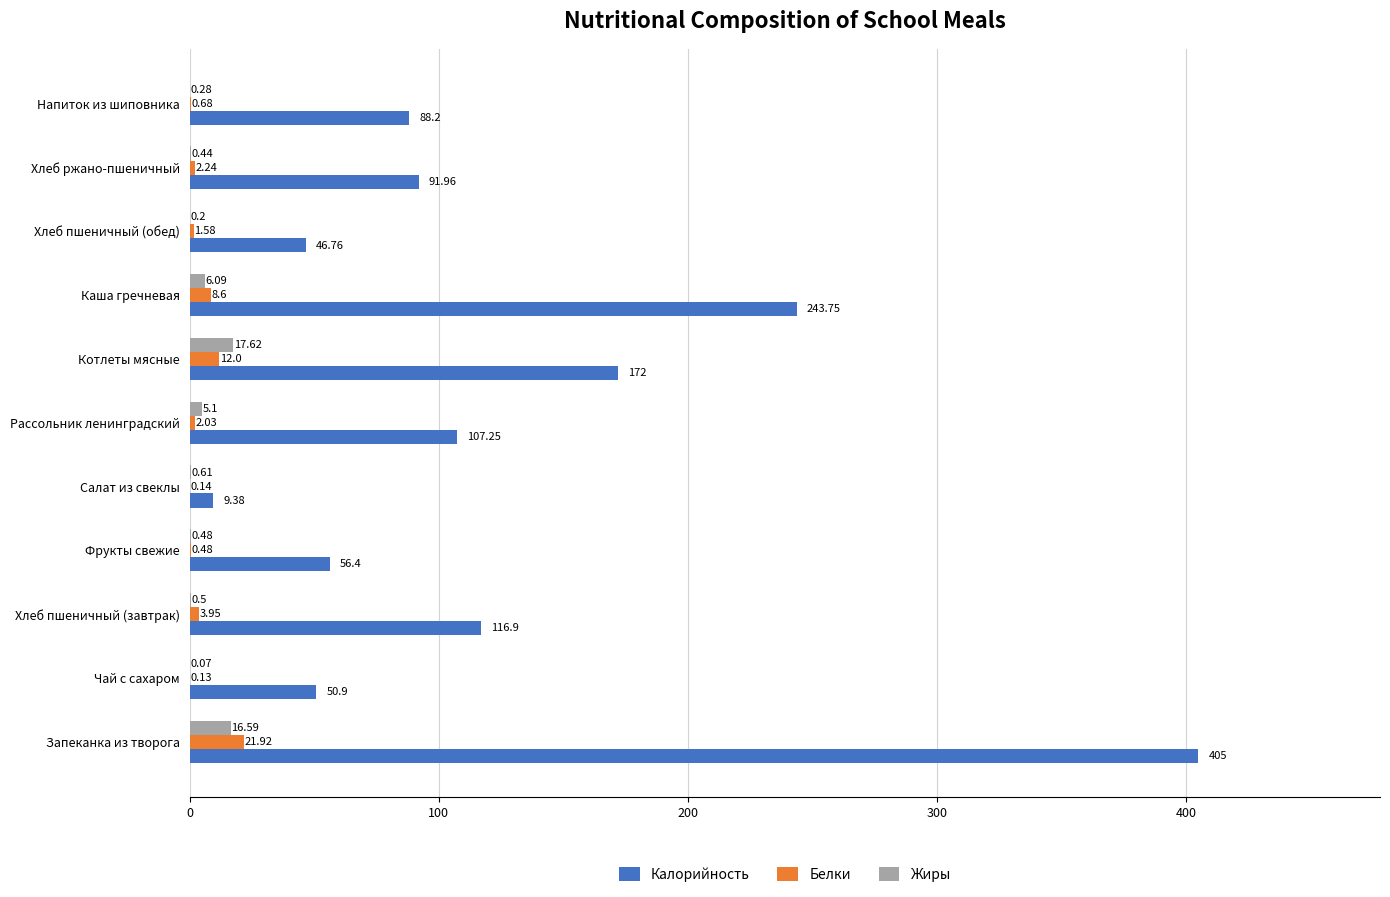

At which label is Калорийность closest to 207?

Котлеты мясные